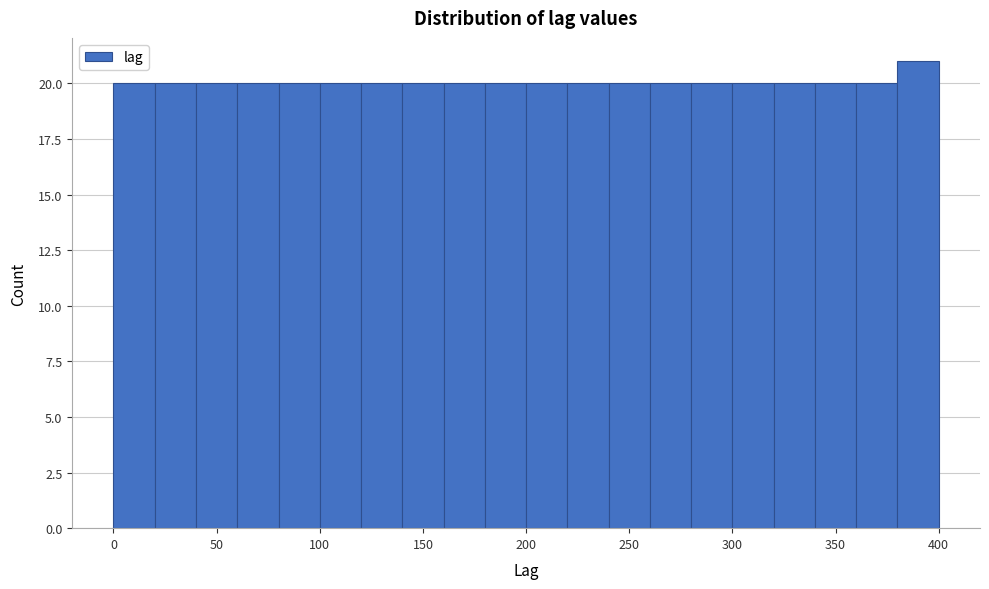

Reading left to right, transcribe this chart: for each bar, give the range it covers on the x-axis and its height. The values are not printed on the chart, so give them approximately, as read against the axis.

0 to 20: 20
20 to 40: 20
40 to 60: 20
60 to 80: 20
80 to 100: 20
100 to 120: 20
120 to 140: 20
140 to 160: 20
160 to 180: 20
180 to 200: 20
200 to 220: 20
220 to 240: 20
240 to 260: 20
260 to 280: 20
280 to 300: 20
300 to 320: 20
320 to 340: 20
340 to 360: 20
360 to 380: 20
380 to 400: 21